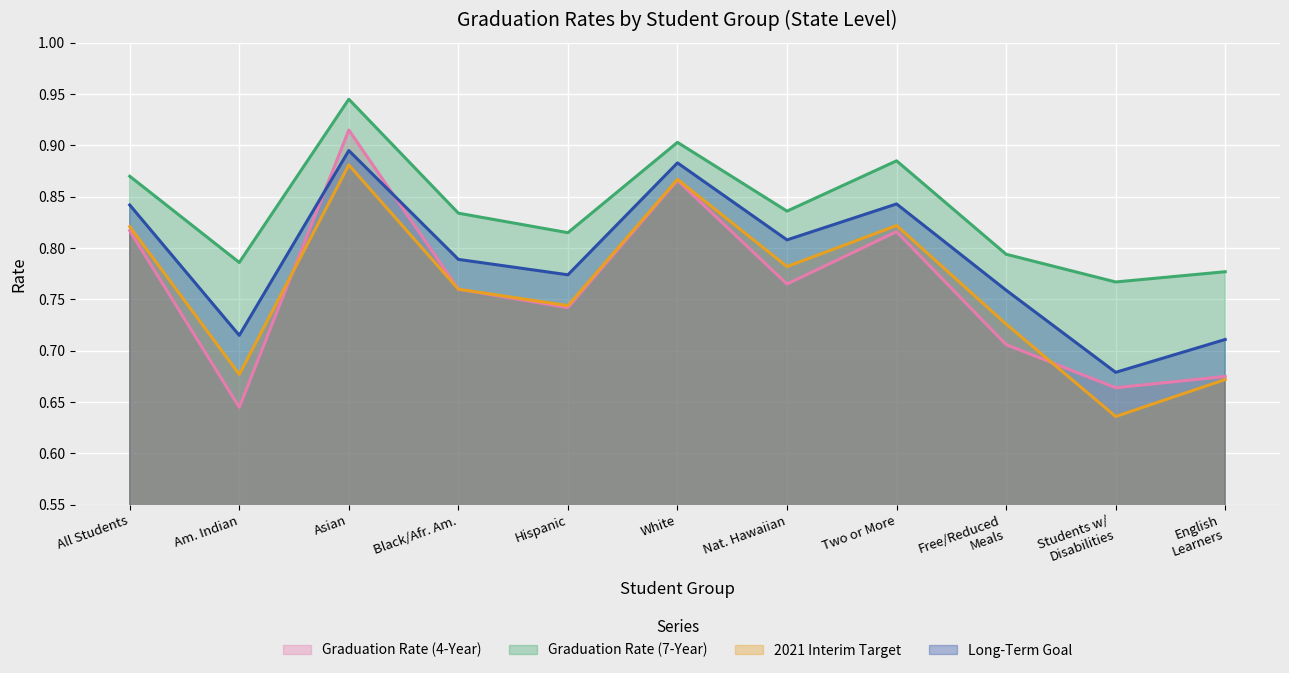

True or false: 2021 Interim Target and Long-Term Goal intersect in this chart.

False